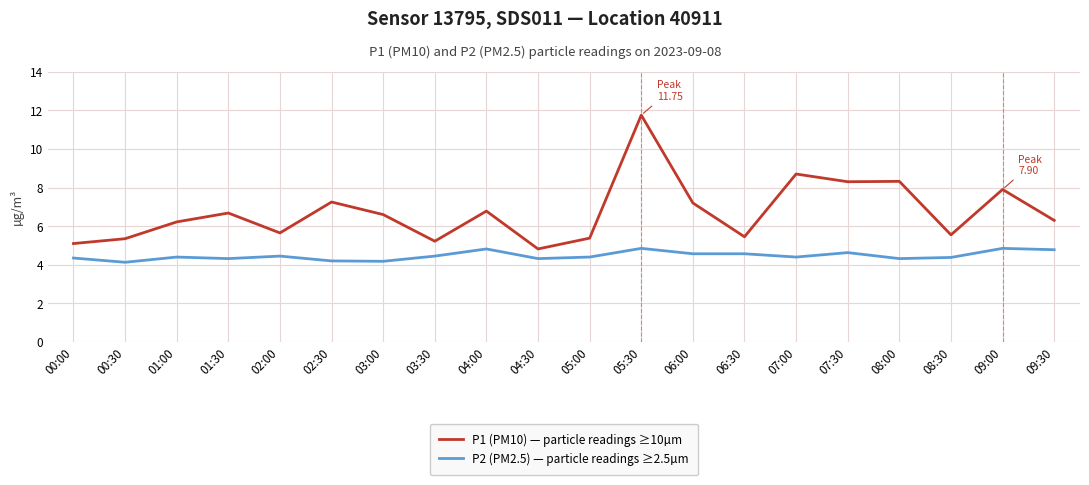

What is the spread (max minus min) of values at 07:30?

3.7